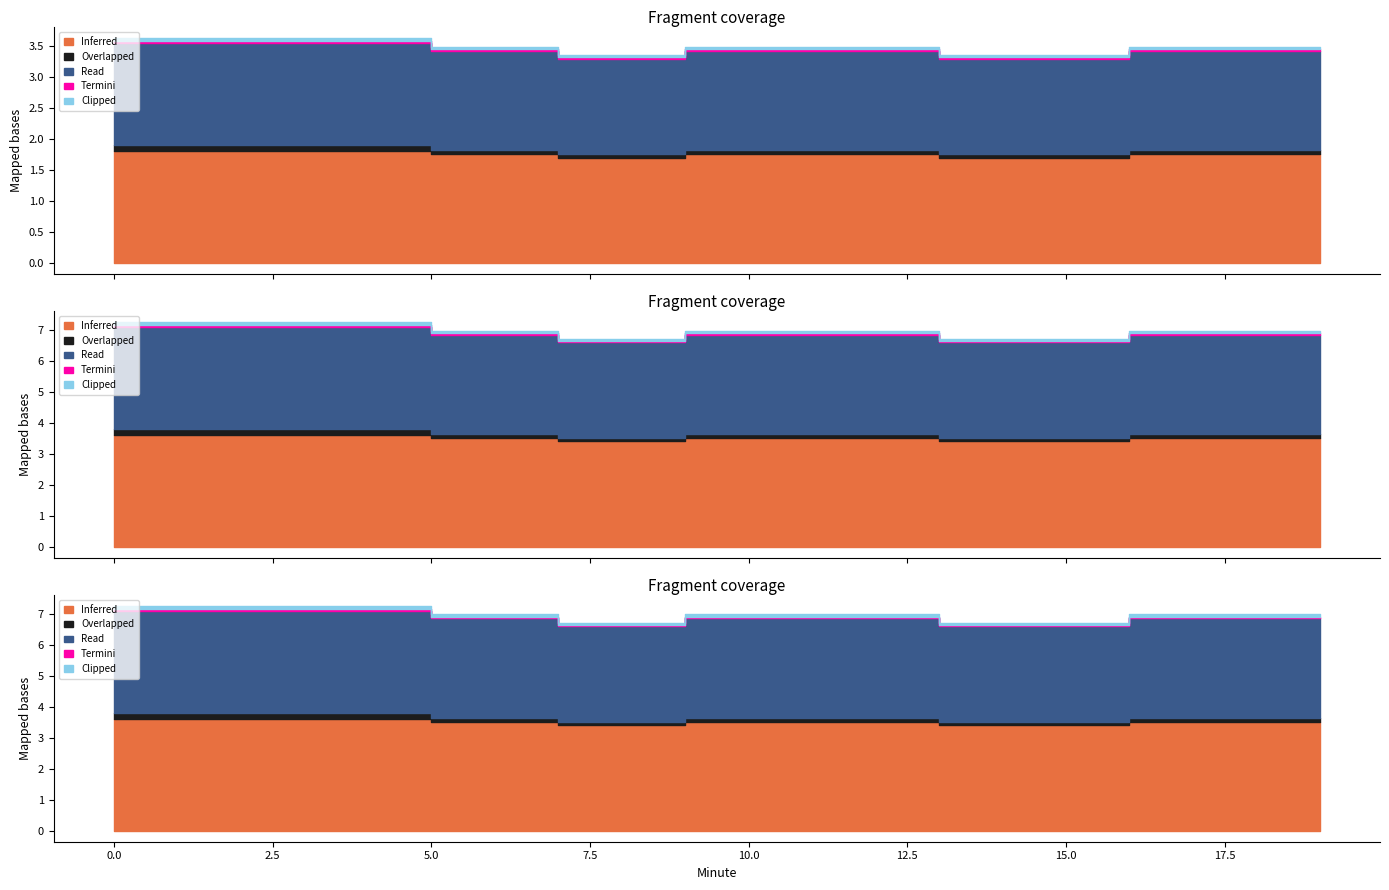

True or false: Inferred has a value of 6.5 at 1.

False